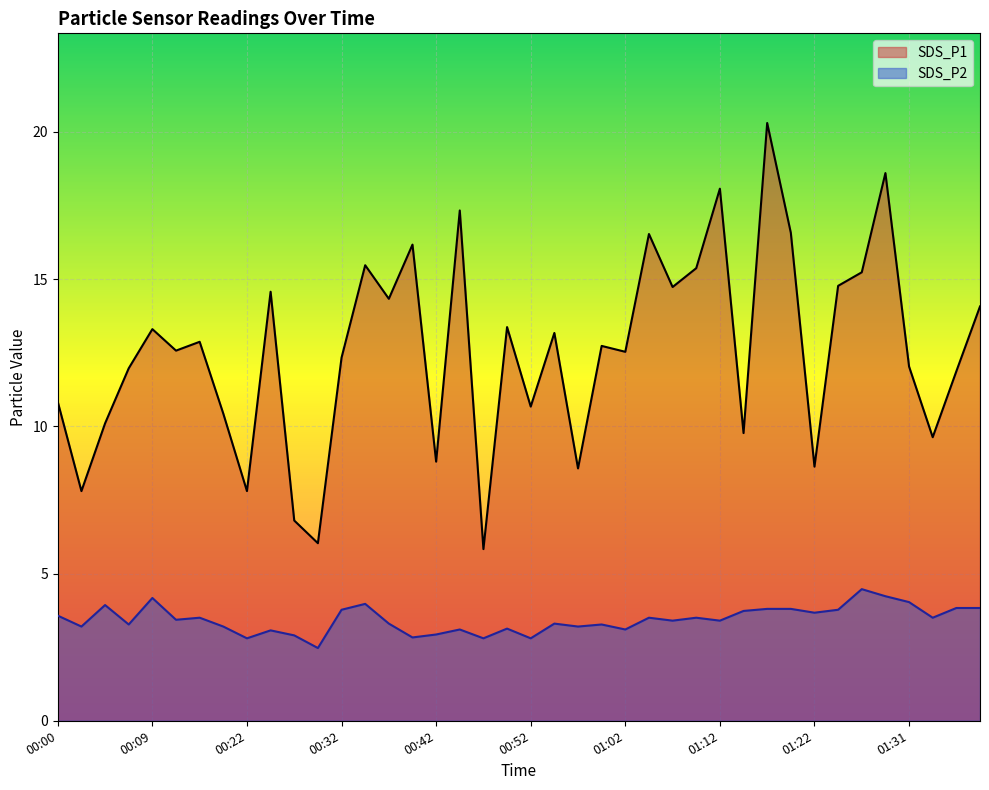

True or false: SDS_P2 and SDS_P1 cross at least once.

False